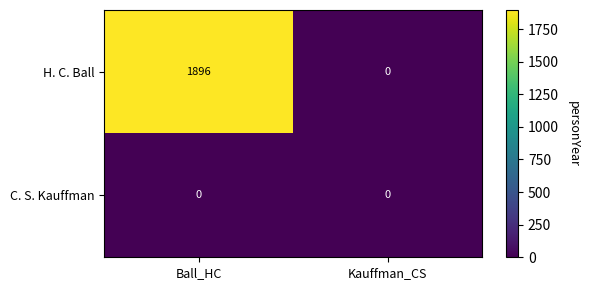

What is the sum of all H. C. Ball values?

1896